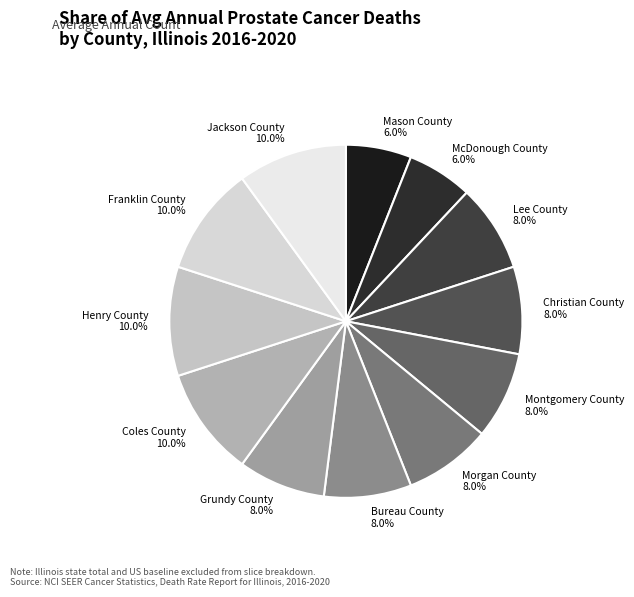

Do Henry County 10.0% and Morgan County 8.0% together represent more than half of the pie?

No